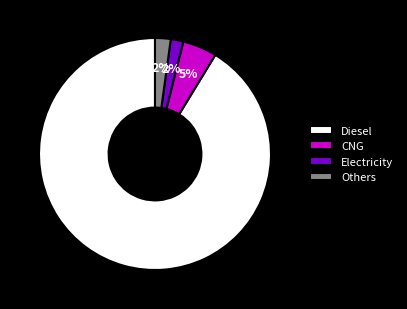

Between Electricity and CNG, which is larger?

CNG